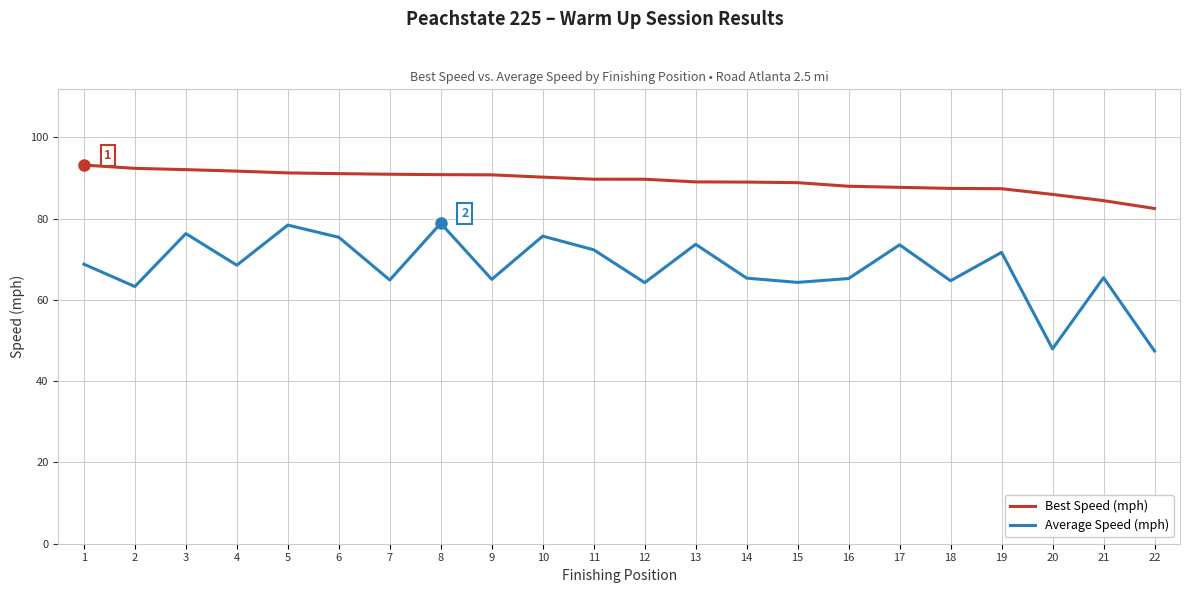

The value of Average Speed (mph) at 7 is 64.9. True or false?

True